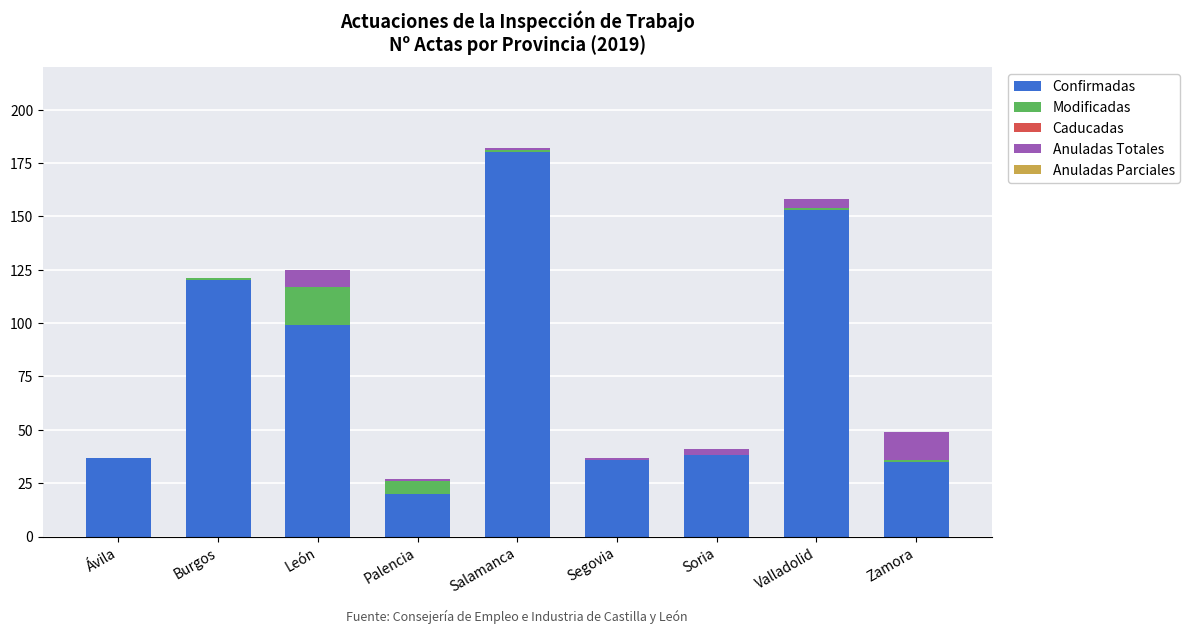

The Confirmadas series shows 35 at Zamora. True or false?

True